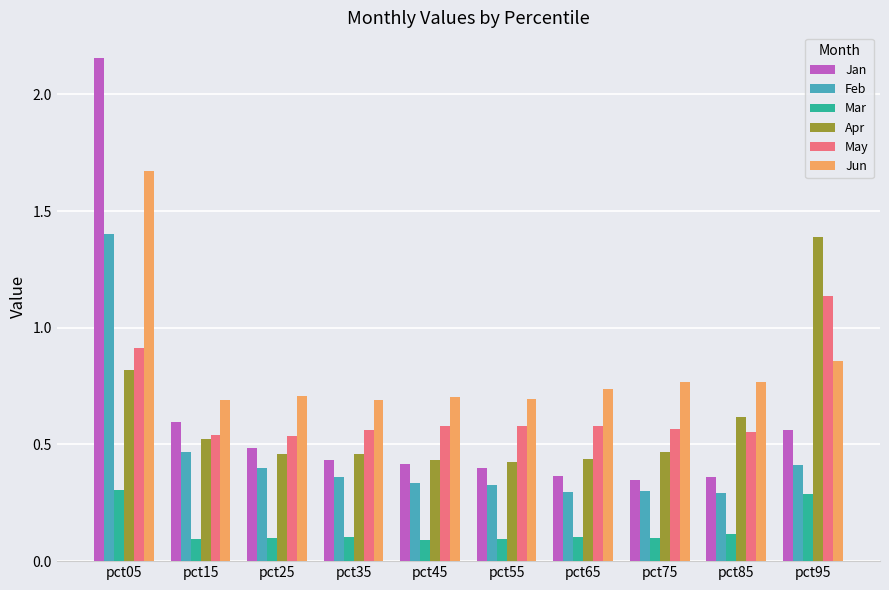

Which series has the largest total across all categories?

Jun